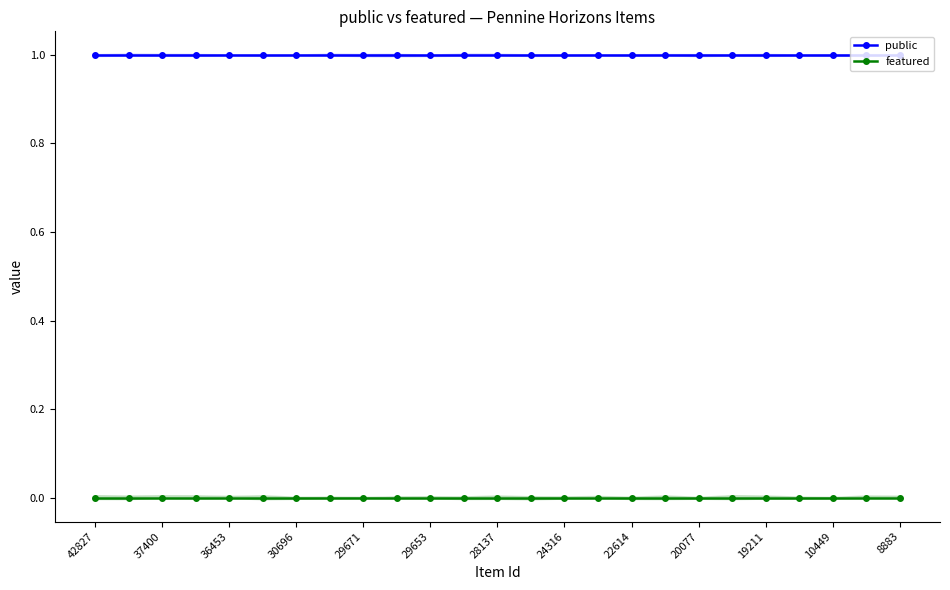

Does the chart have visible grid lines?

No